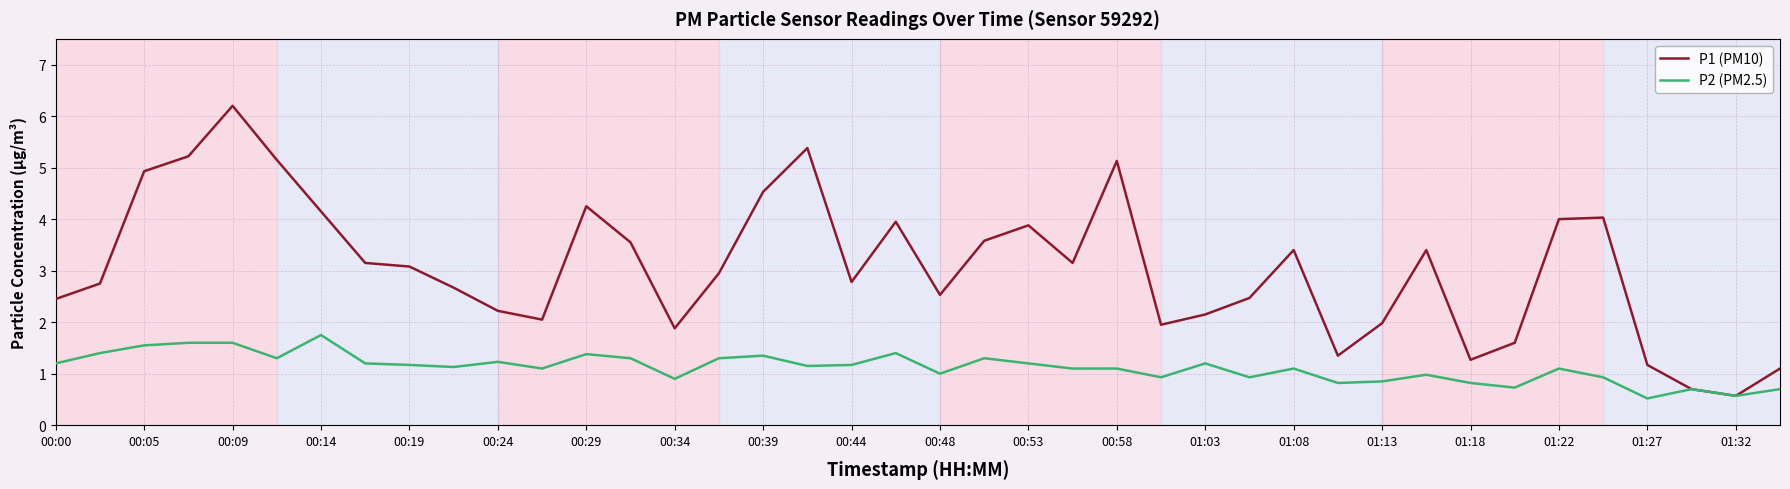

What is the lowest value of the P2 (PM2.5) series?

0.5